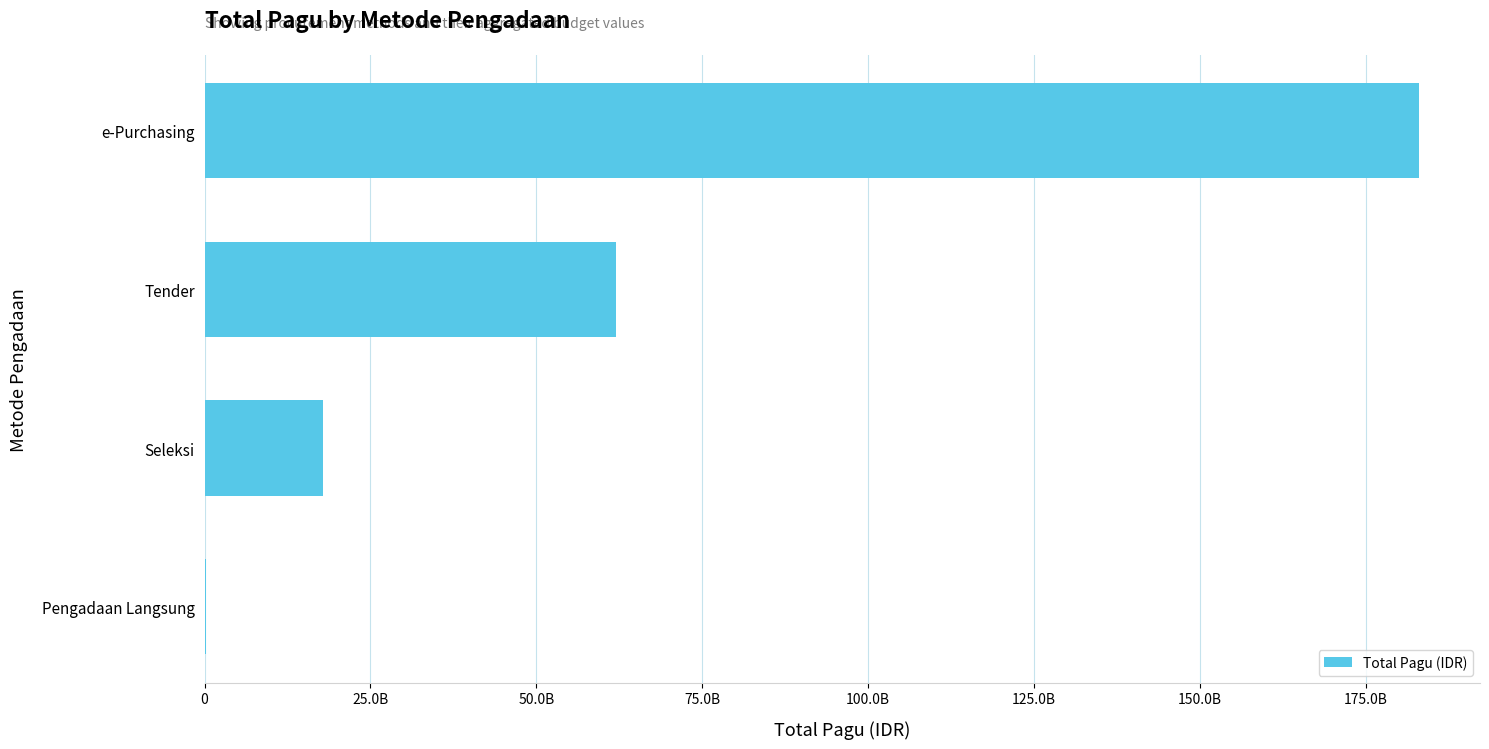

Are the bars grouped side by side (vs. stacked)?

No